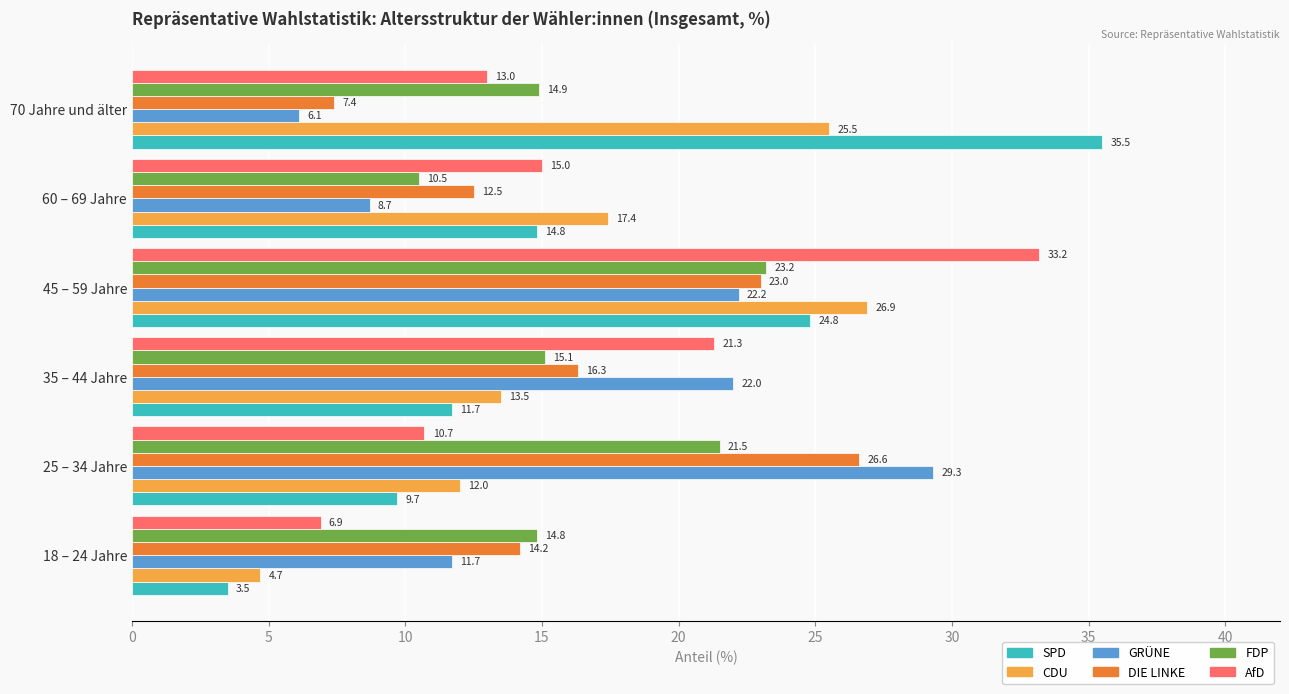

Which series has the widest spread of values?

SPD